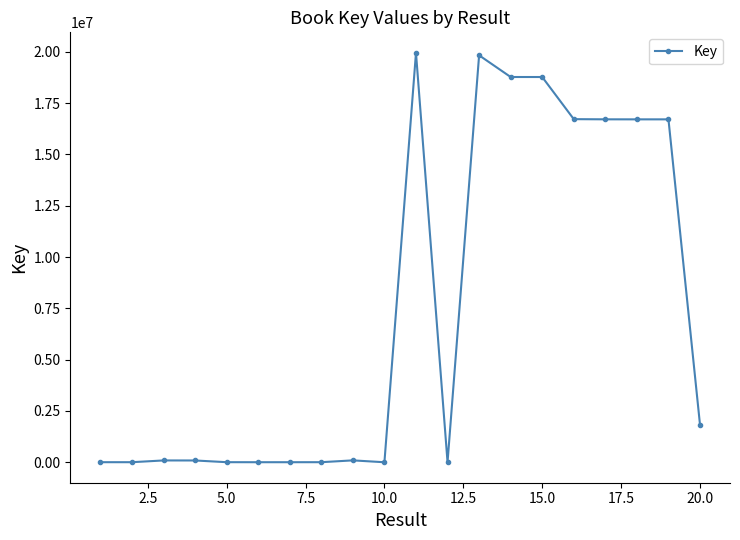

True or false: the data has more than 2 interior local peaks.

True